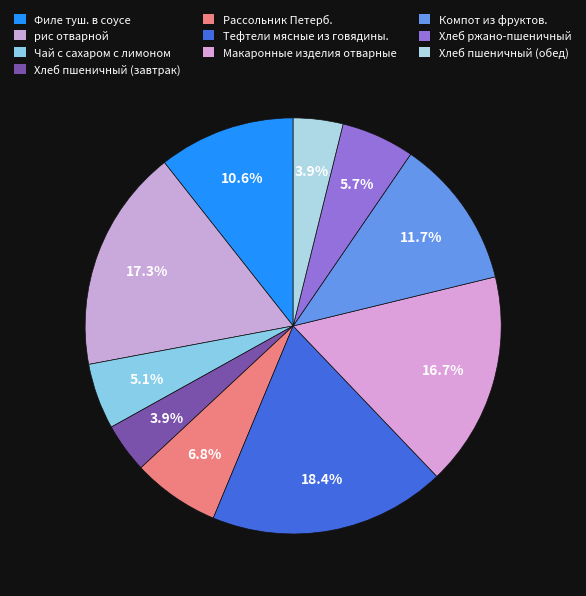

What is the ratio of the value at Хлеб пшеничный (обед) to the value at Тефтели мясные из говядины.?

0.2